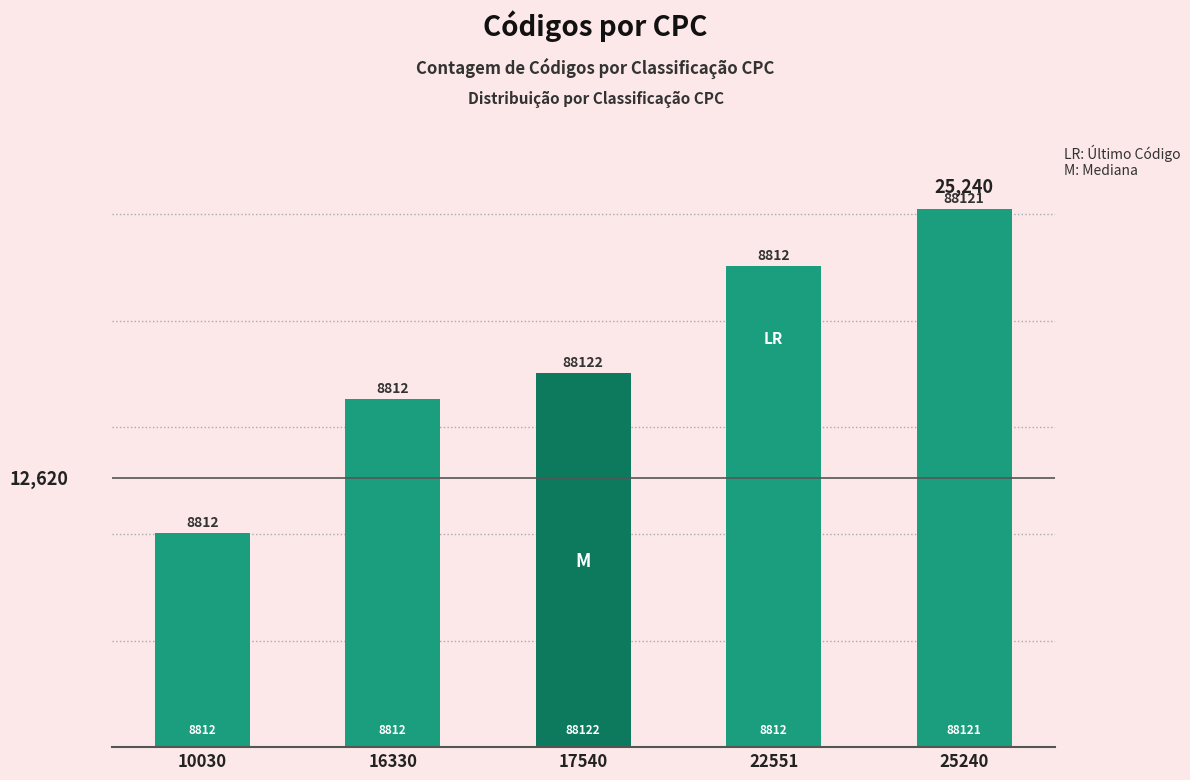

Does the chart contain stacked bars?

No